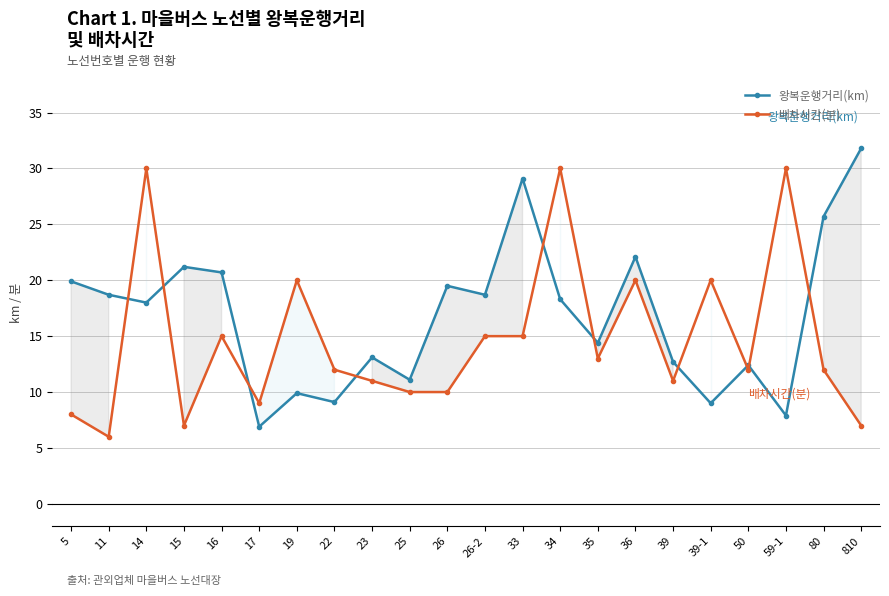

How many interior local peaks does the 왕복운행거리(km) series have?

7